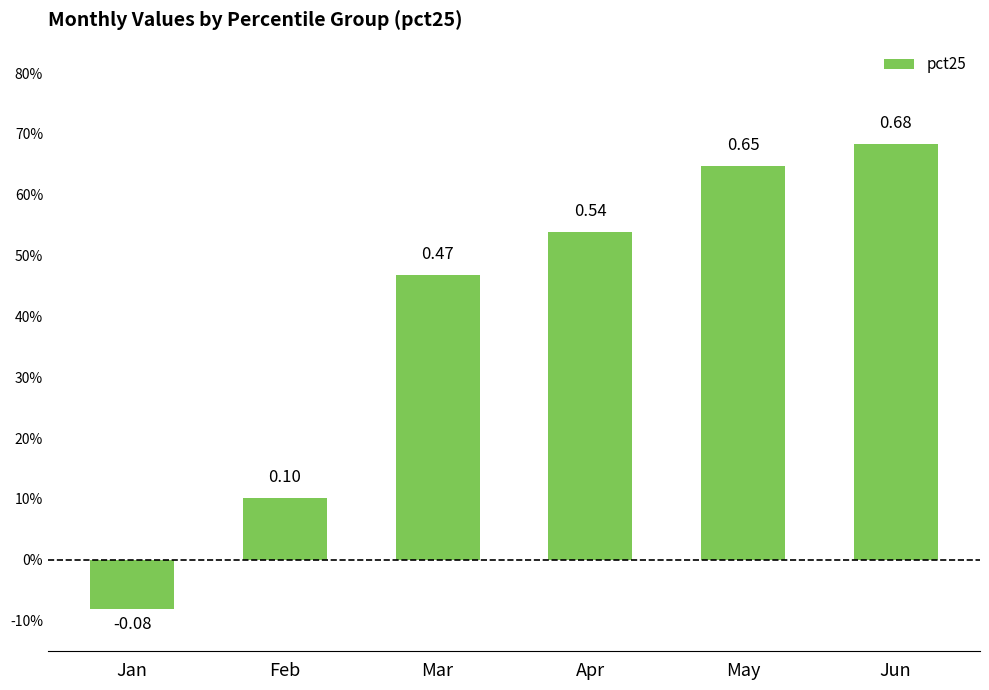

Rank the categories by value from lowest to highest.

Jan, Feb, Mar, Apr, May, Jun